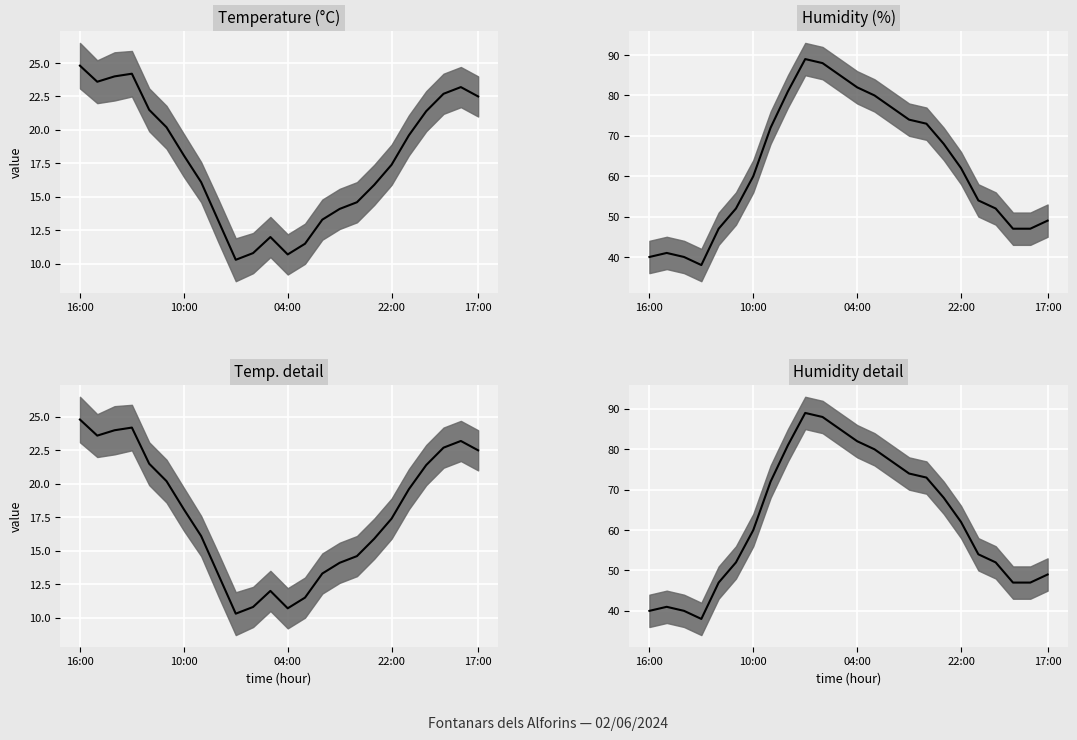

What is the label of the 17th point from the left?

00:00